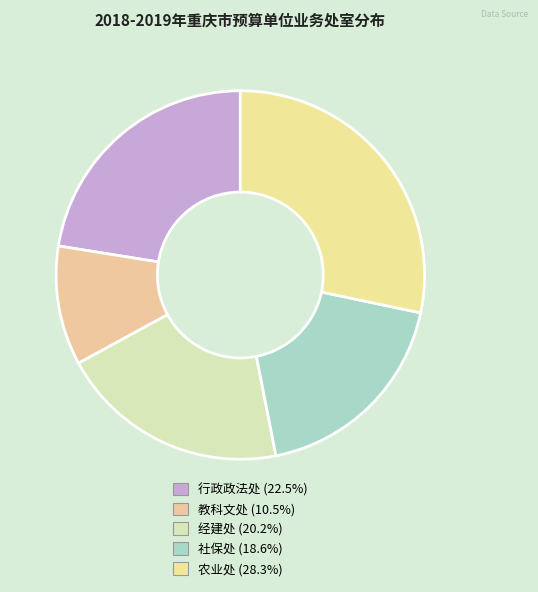

Does 行政政法处 account for over 50% of the chart?

No